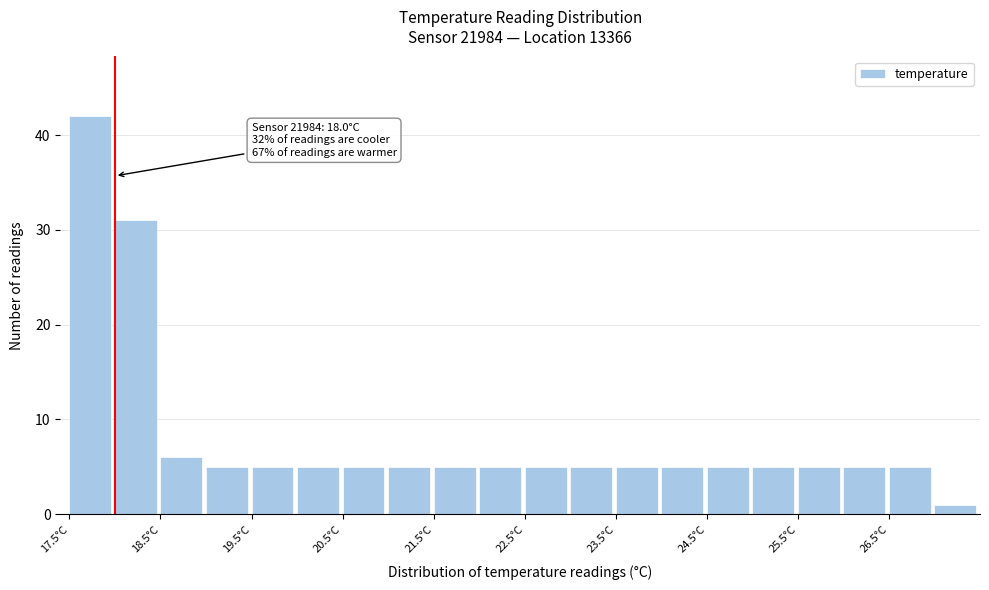

Which range on the x-axis has the tallest bar?

17.5 to 18.0